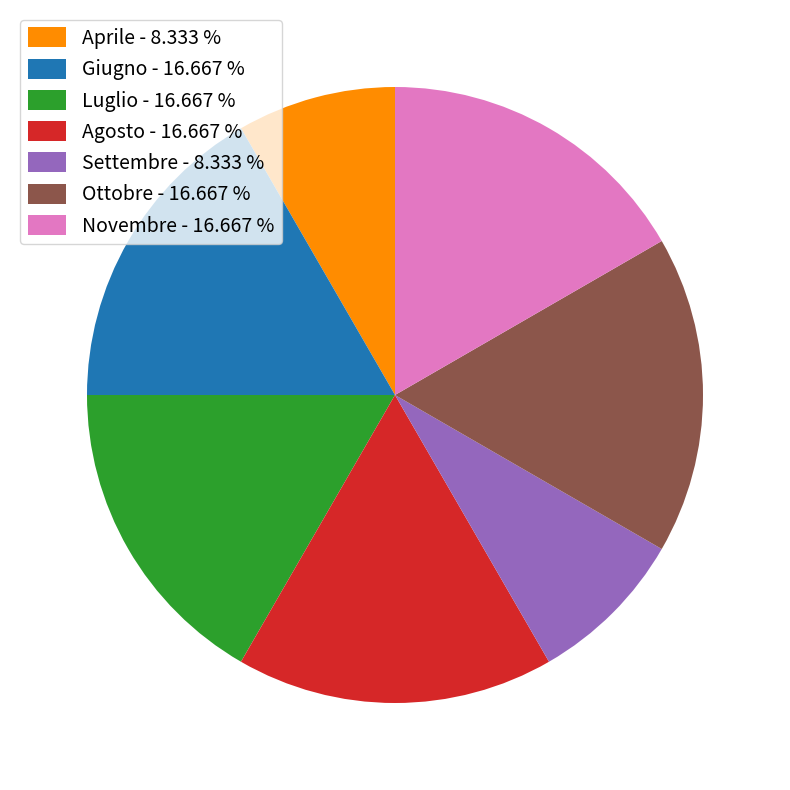

Does Settembre account for over 50% of the chart?

No